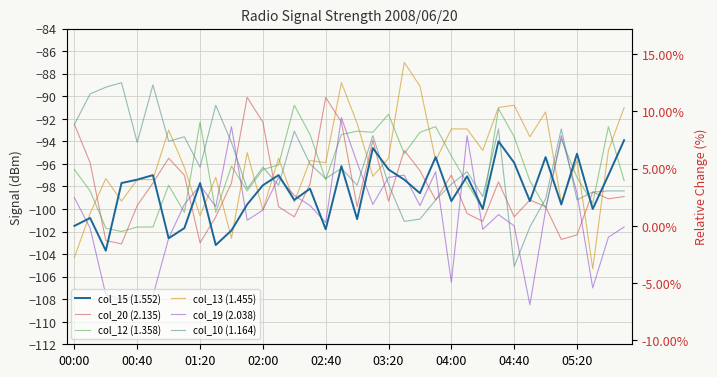

Which series ends up on top after the final intersection of col_12 (1.358) and col_10 (1.164)?

col_12 (1.358)